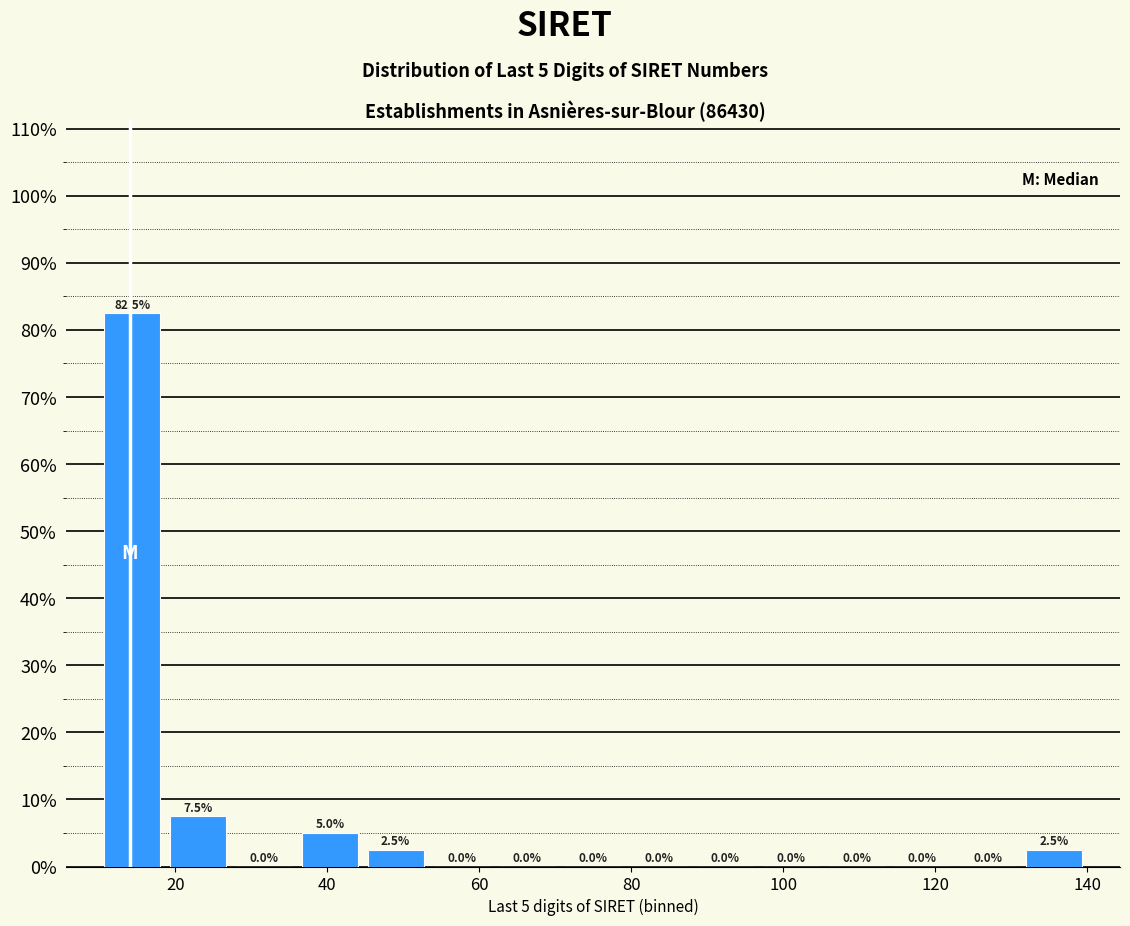

Over which range of the x-axis is the bar tallest?

10 to 18